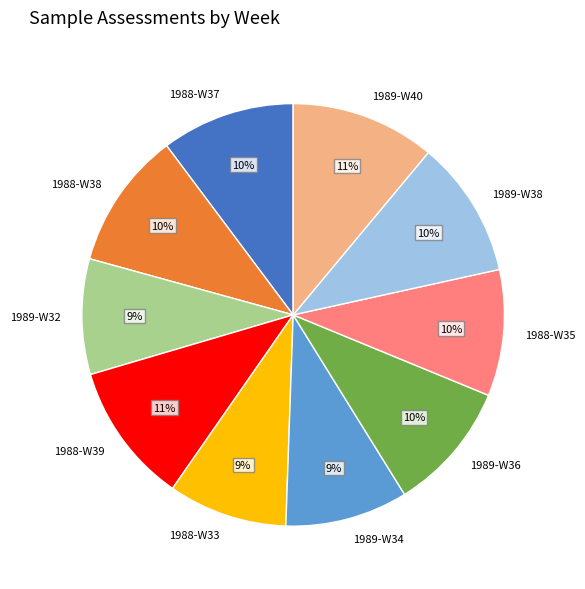

Which has a higher value, 1988-W39 or 1988-W35?

1988-W39